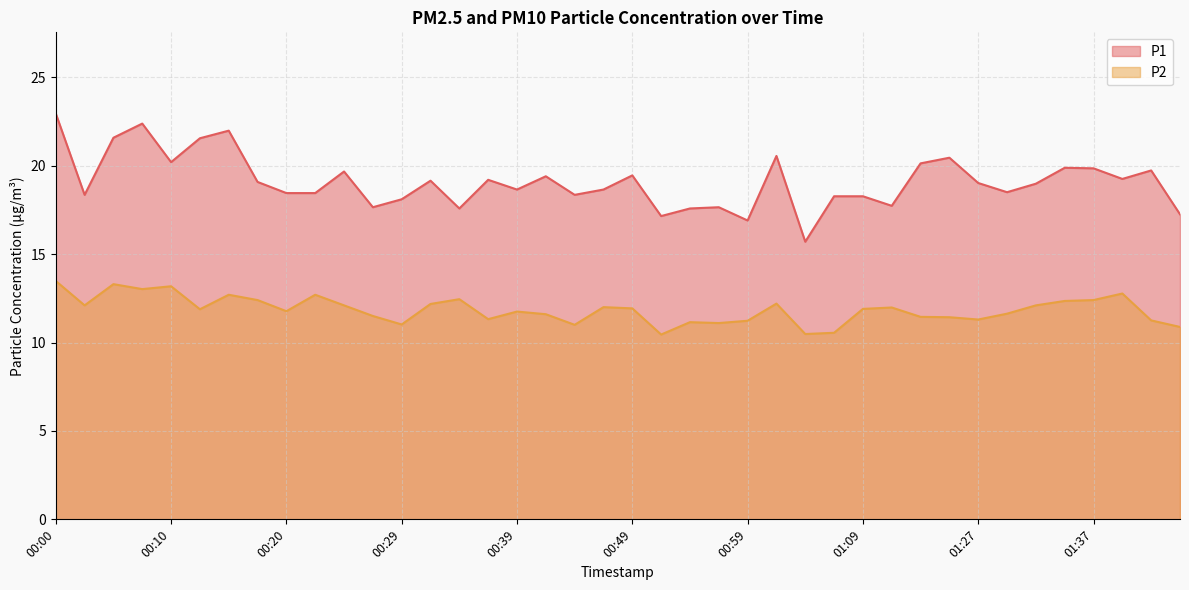

List the series in order of their peak value, lowest first.

P2, P1